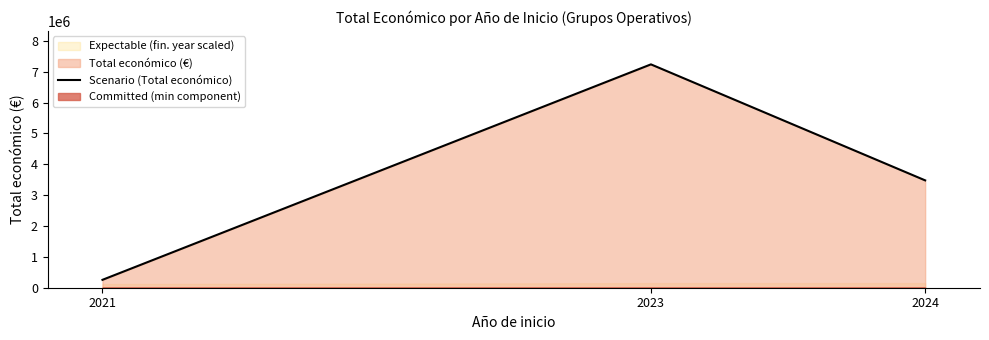

List the labels in order of value, largest first.

2023, 2024, 2021